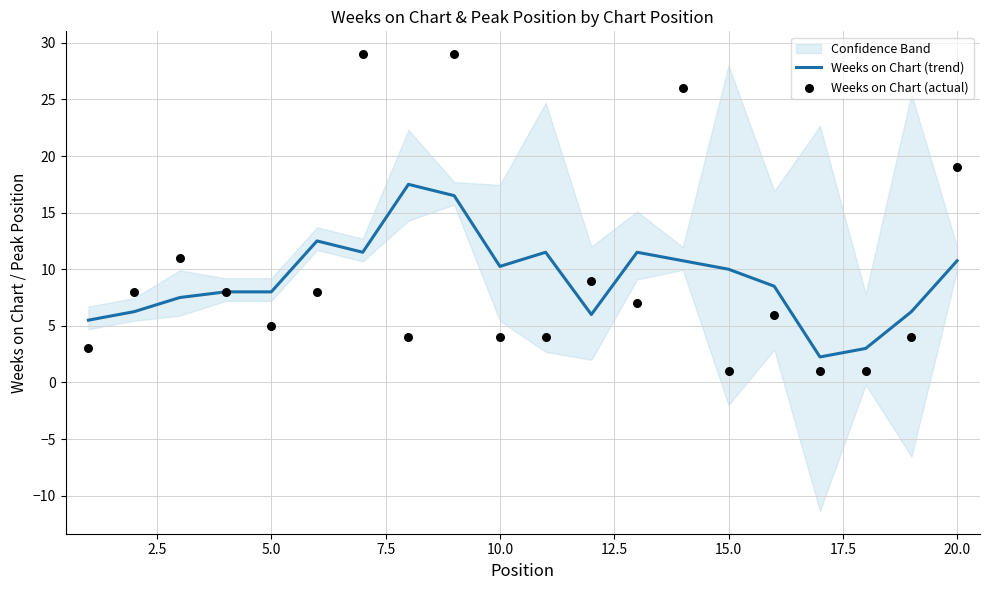

Which series has the largest Y range (max minus min)?

Weeks on Chart (actual)